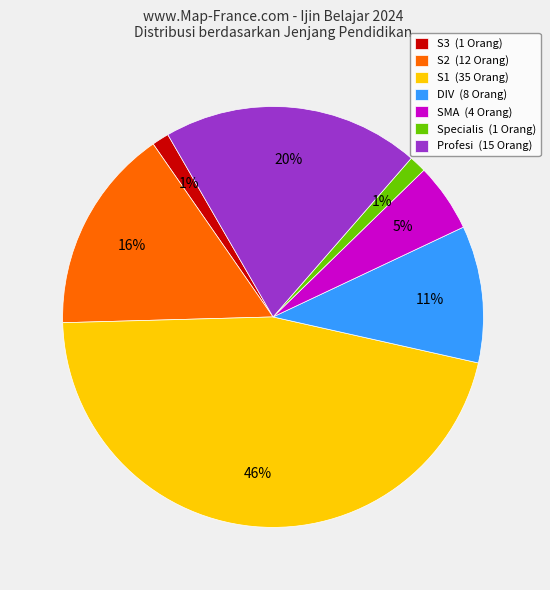

Does DIV account for over 50% of the chart?

No